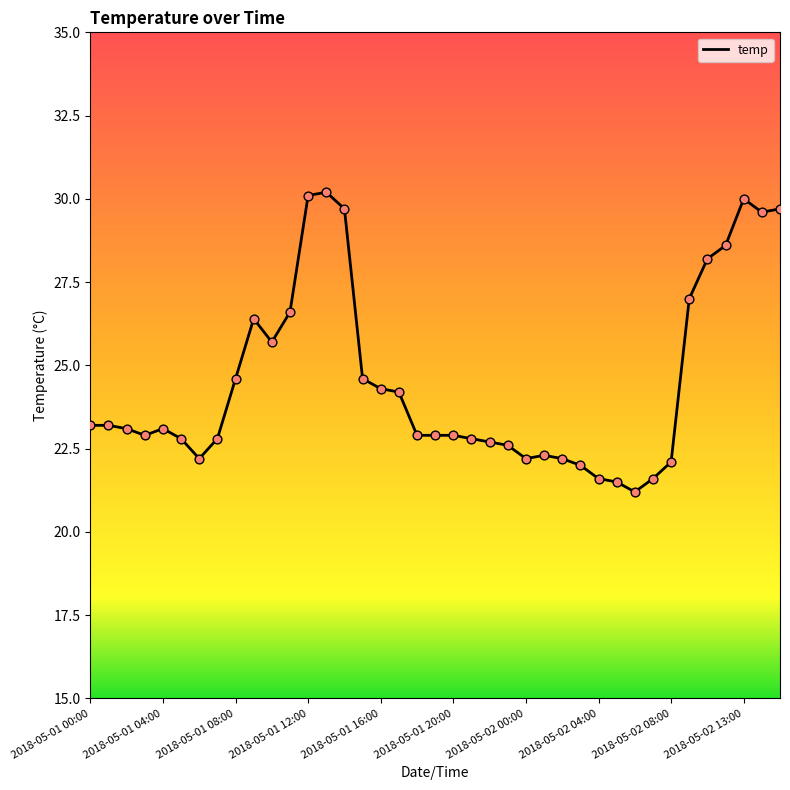

What is the minimum value shown in the chart?

21.2